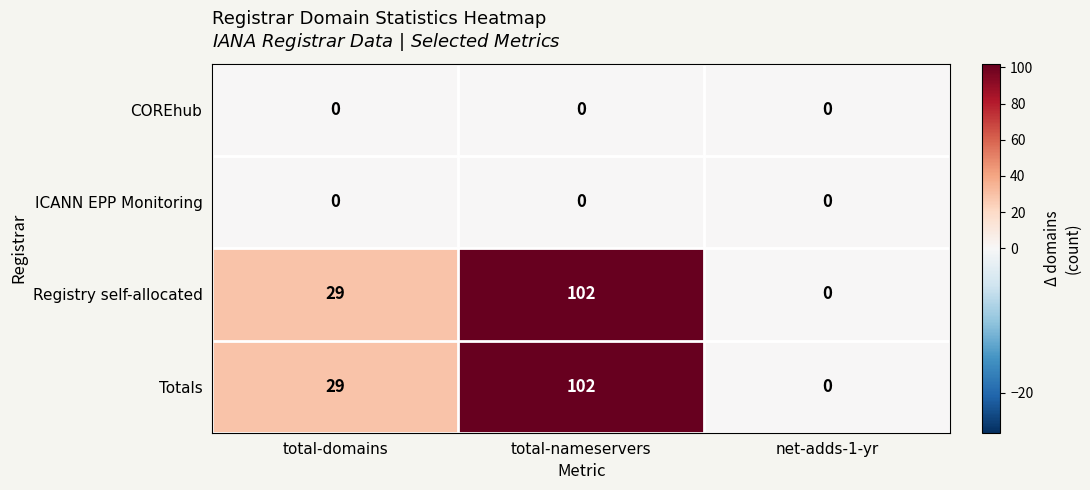

How many categories are shown in the chart?

3